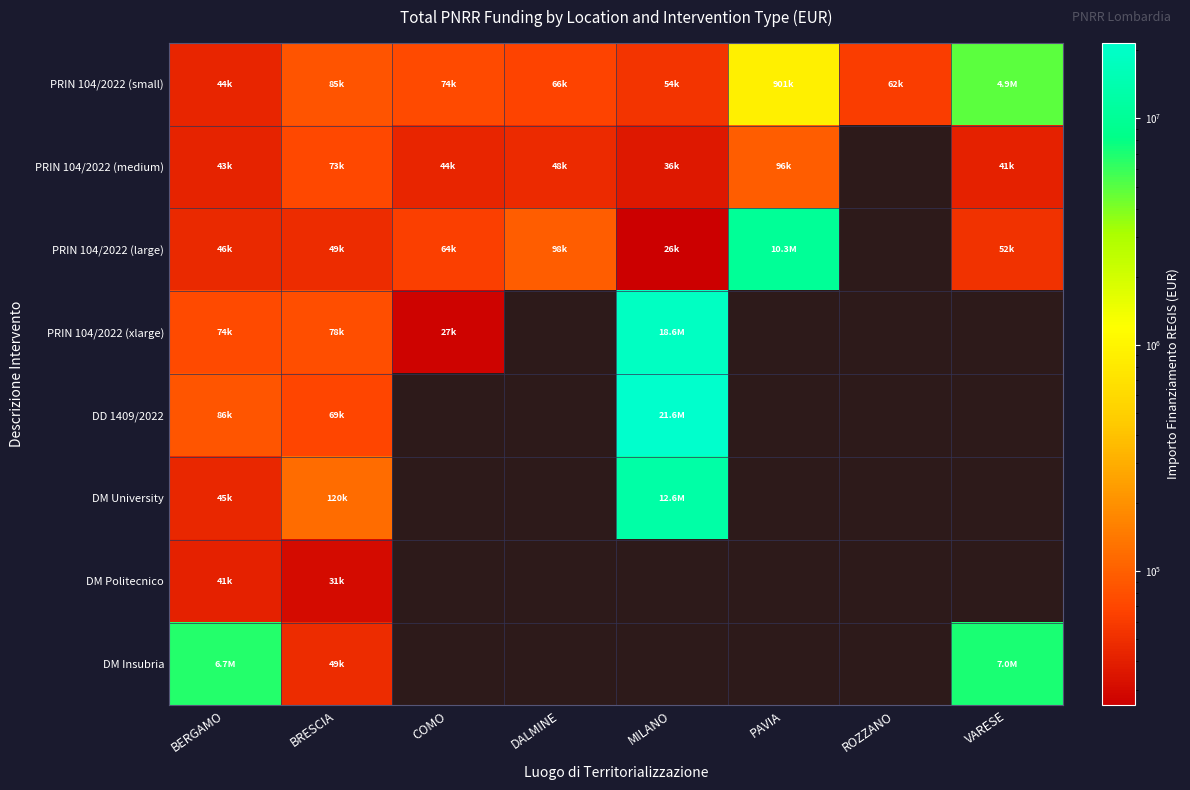

What is the spread (max minus min) of values at DALMINE?

50017.5